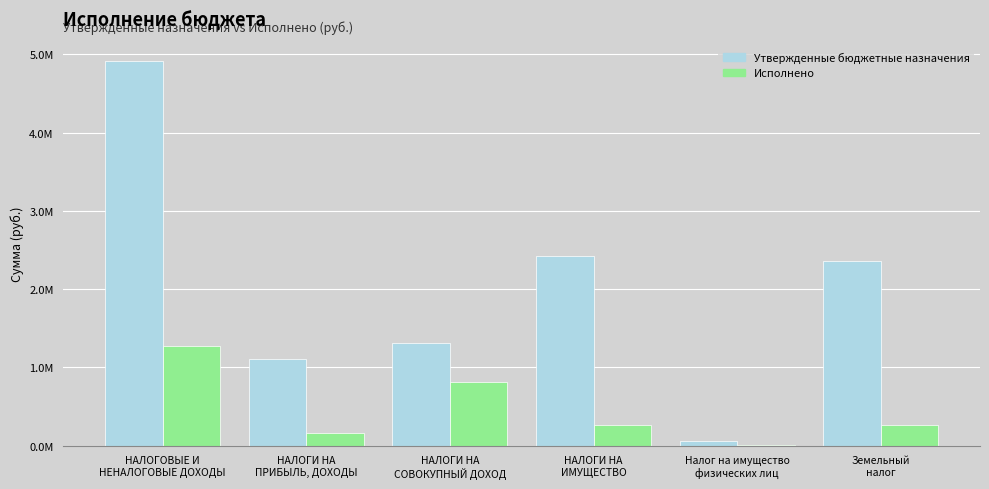

Are the bars horizontal?

No